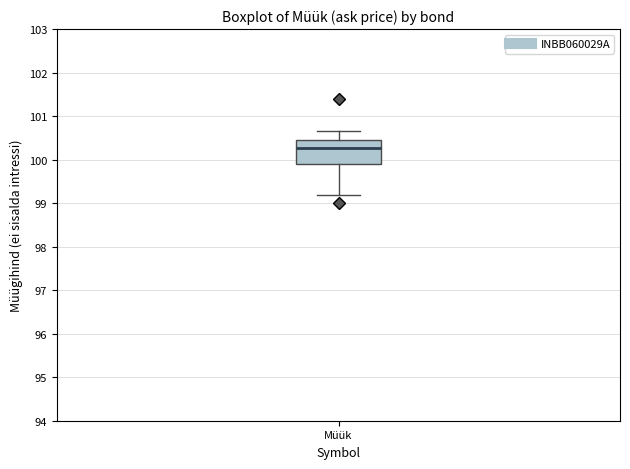

Where does the lower whisker of the box for Müük end on the y-axis? The values are not printed on the chart, so give them approximately, as read against the axis.

99.2